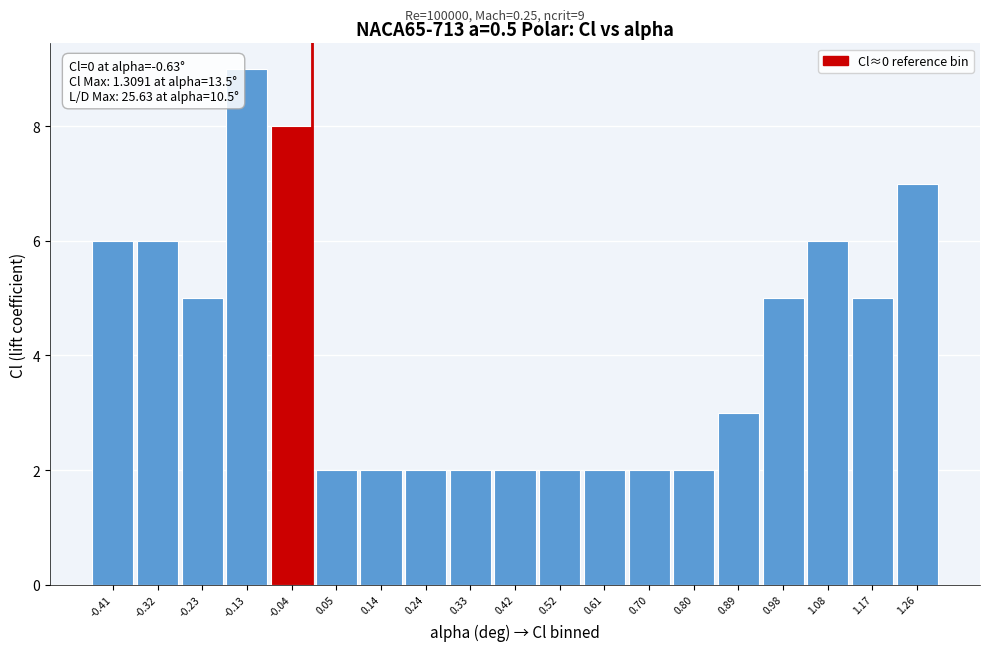

Which range on the x-axis has the tallest bar?

-0.18 to -0.09